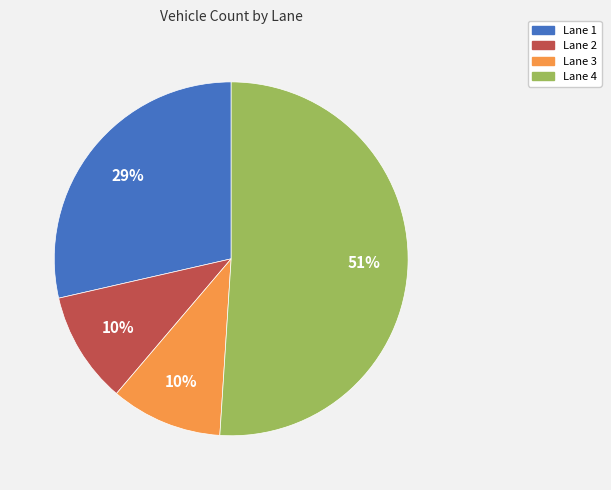

Does Lane 4 account for over 50% of the chart?

Yes